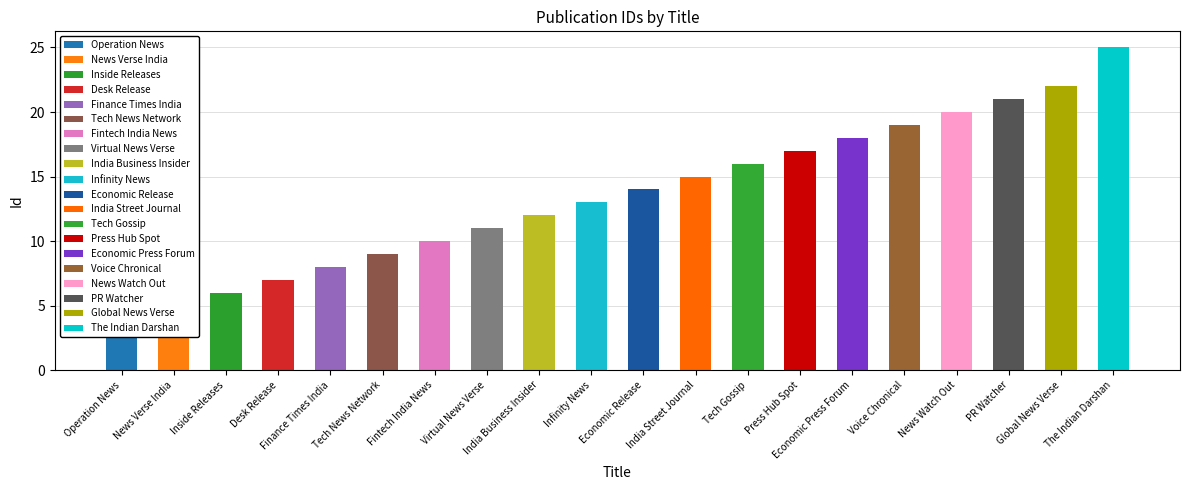

What is the difference between the values at Finance Times India and Tech News Network?

1